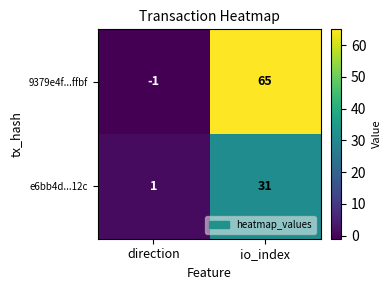

Is the value of 9379e4f...ffbf at io_index greater than the value of e6bb4d...12c at io_index?

Yes